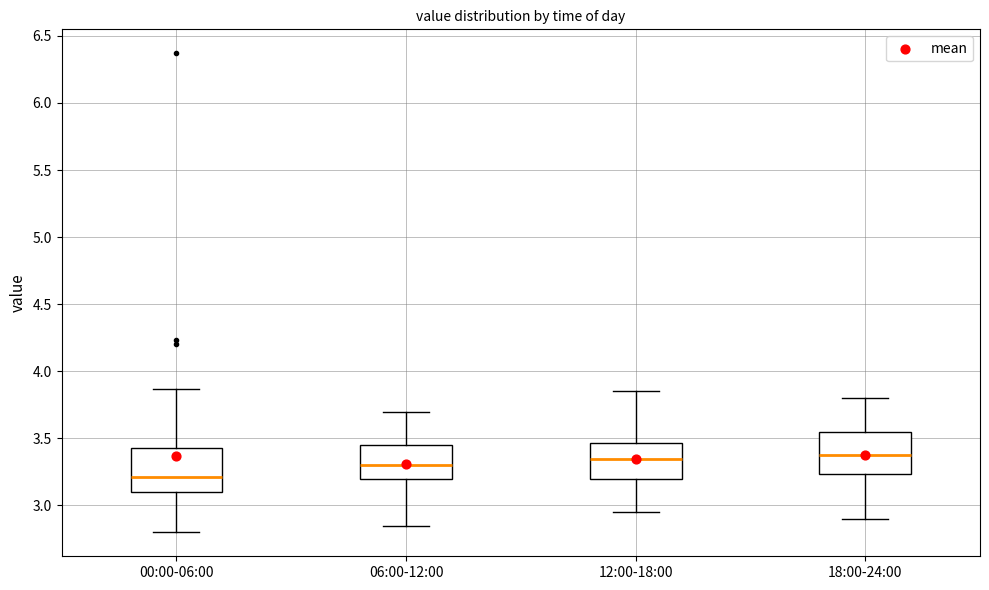

Where is the upper edge of the box for 12:00-18:00 on the y-axis? The values are not printed on the chart, so give them approximately, as read against the axis.

3.45